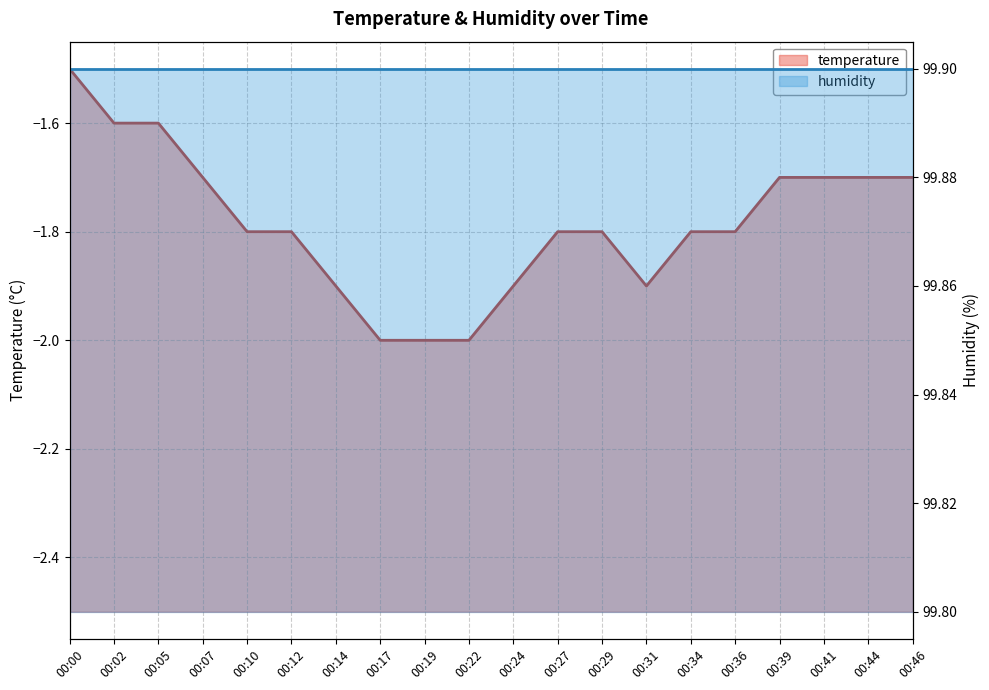

At which label is the value closest to -1?

00:00